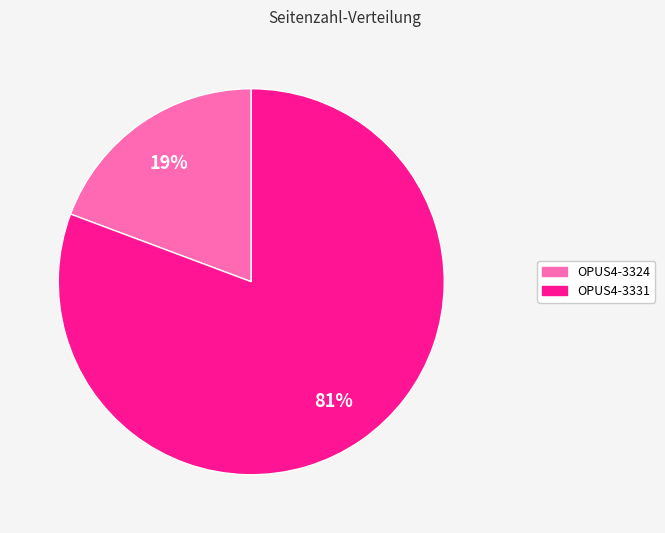

What is the ratio of the value at OPUS4-3324 to the value at OPUS4-3331?

0.2